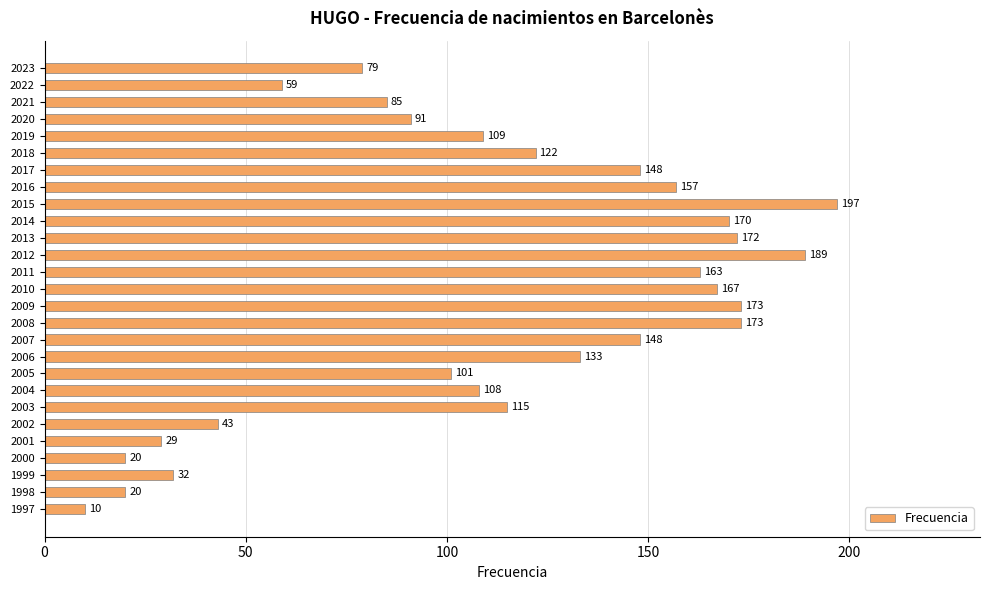

What is the value of the 4th bar from the top?

91